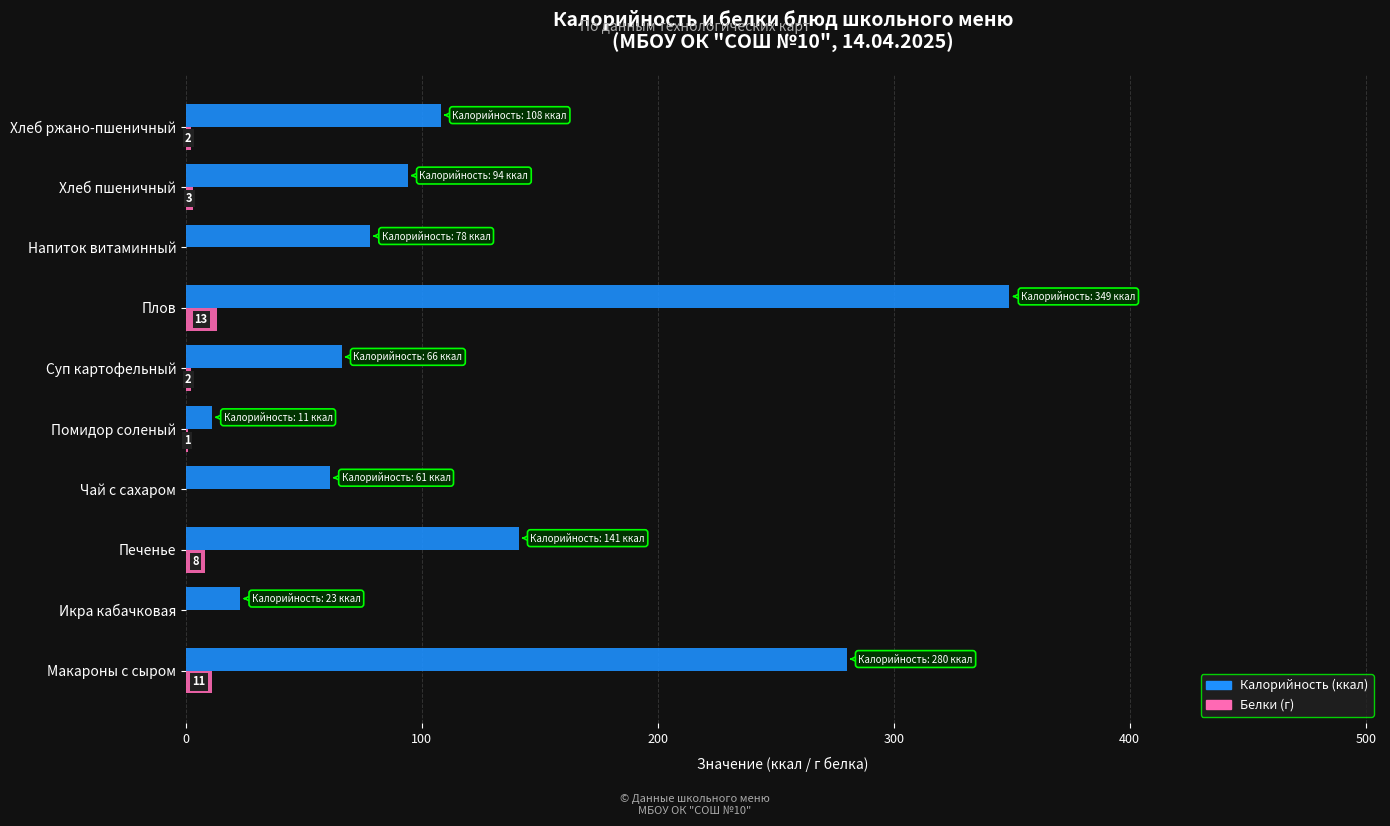

At which category is the sum across all series the highest?

Плов